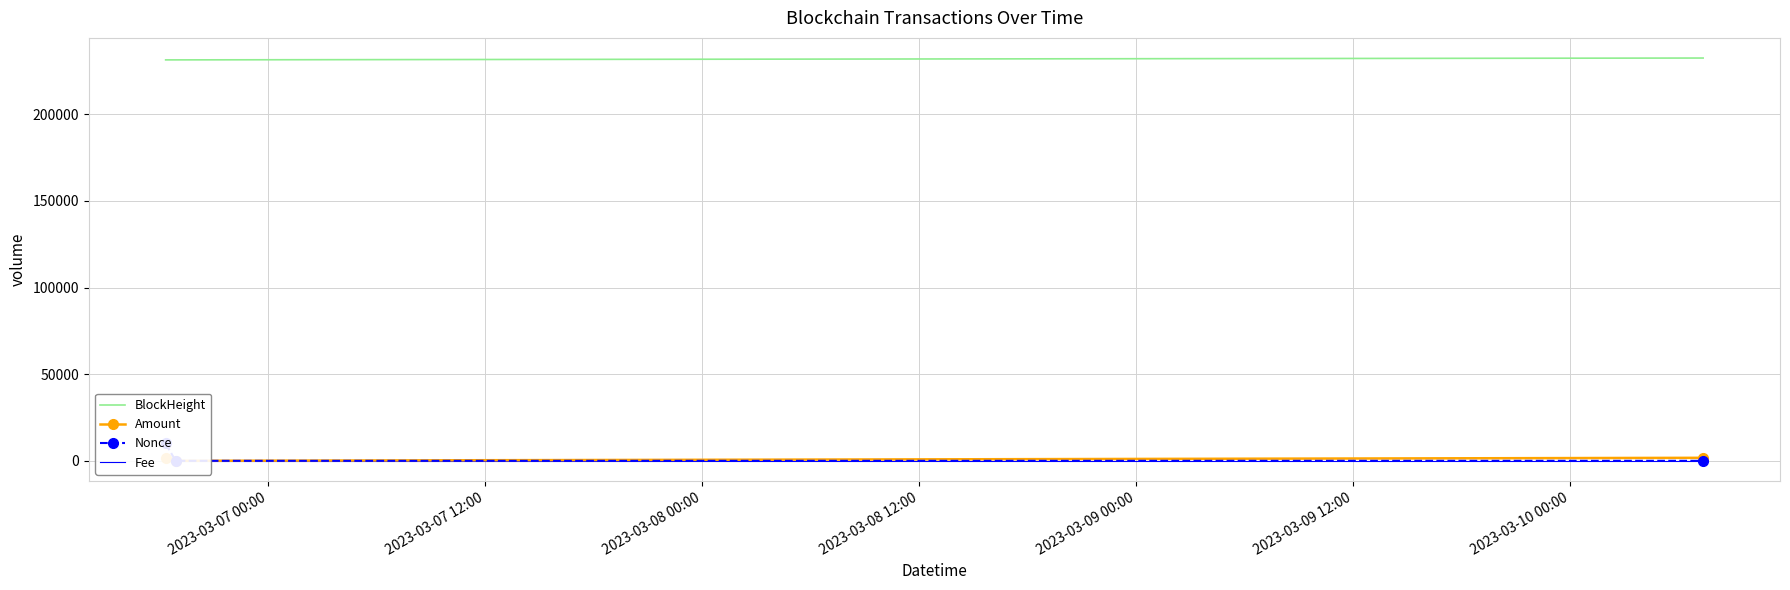

How many values in the BlockHeight series are below 231371?

1